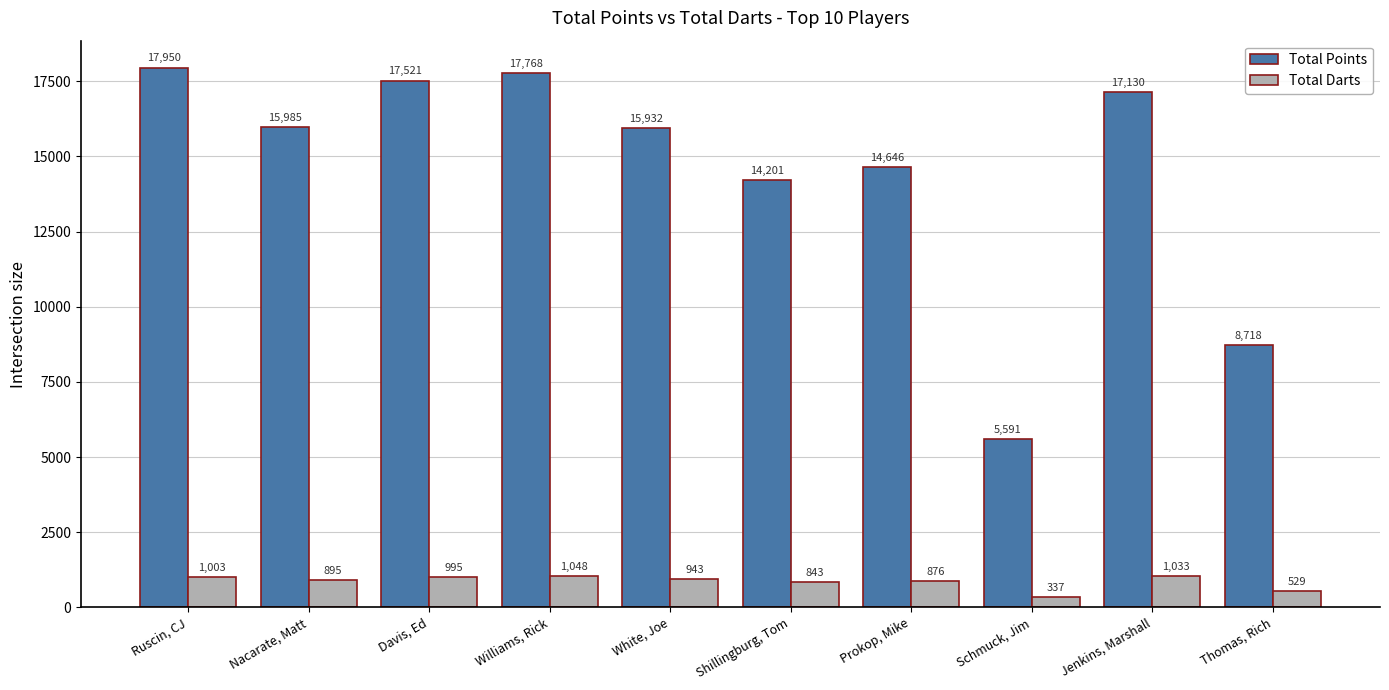

What value does the Total Points series have at Davis, Ed, to the nearest 10?

17520